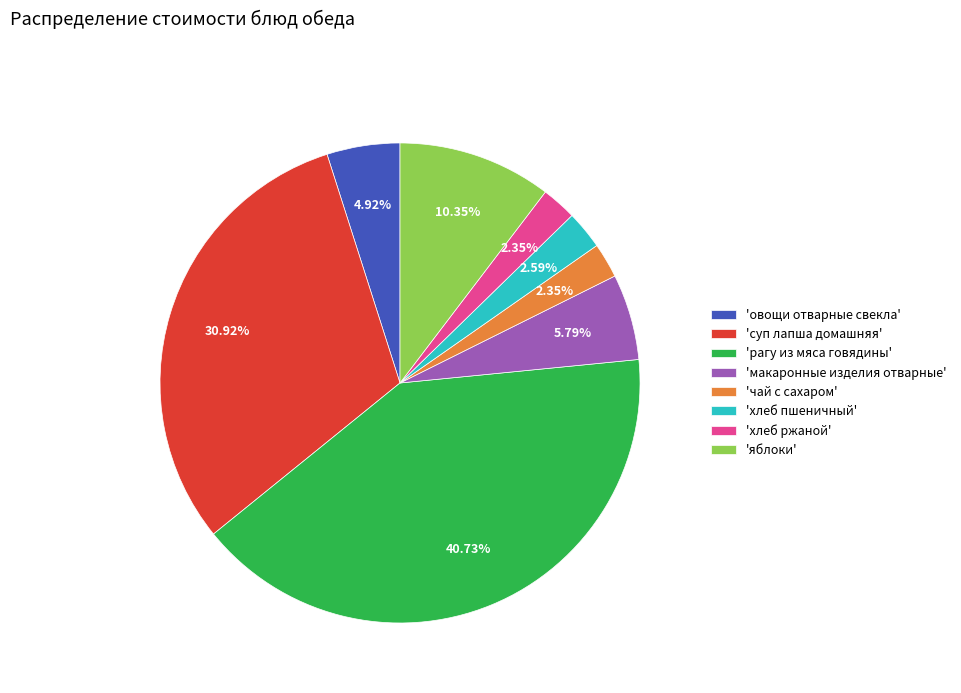

Between 'хлеб пшеничный' and 'суп лапша домашняя', which is larger?

'суп лапша домашняя'